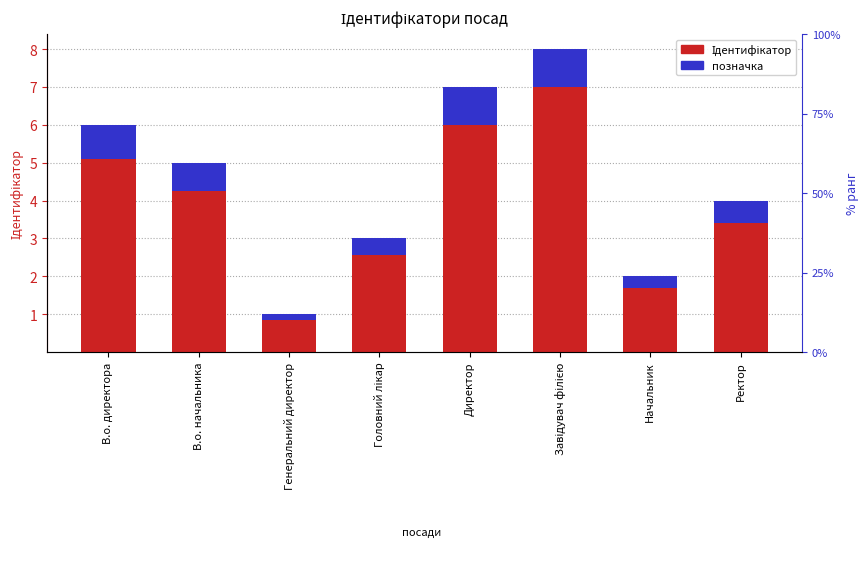

At how many categories does at least one series exceed 0?

8